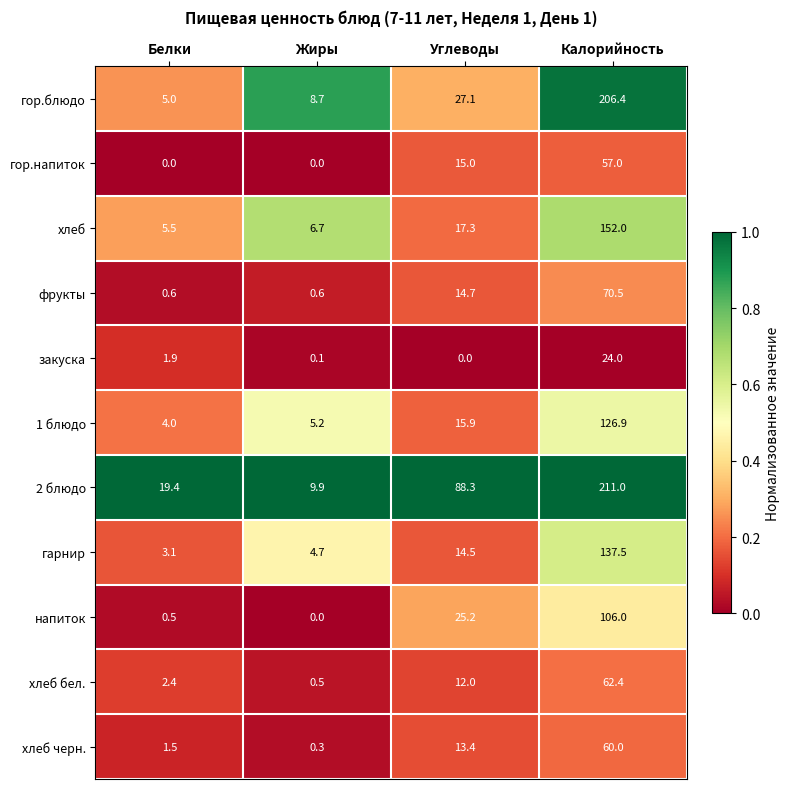

Which category has the highest value across all series?

Калорийность